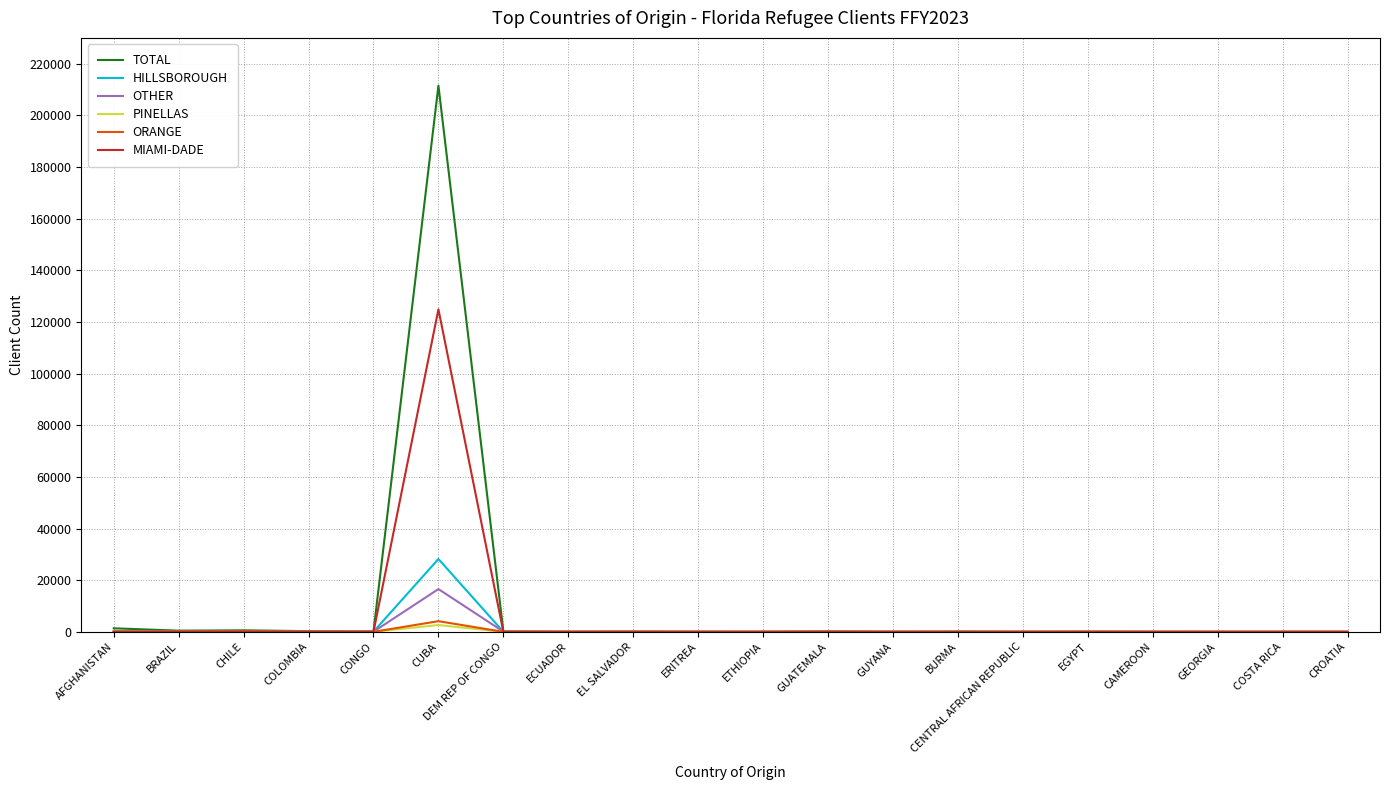

At which label does OTHER reach its peak?

CUBA